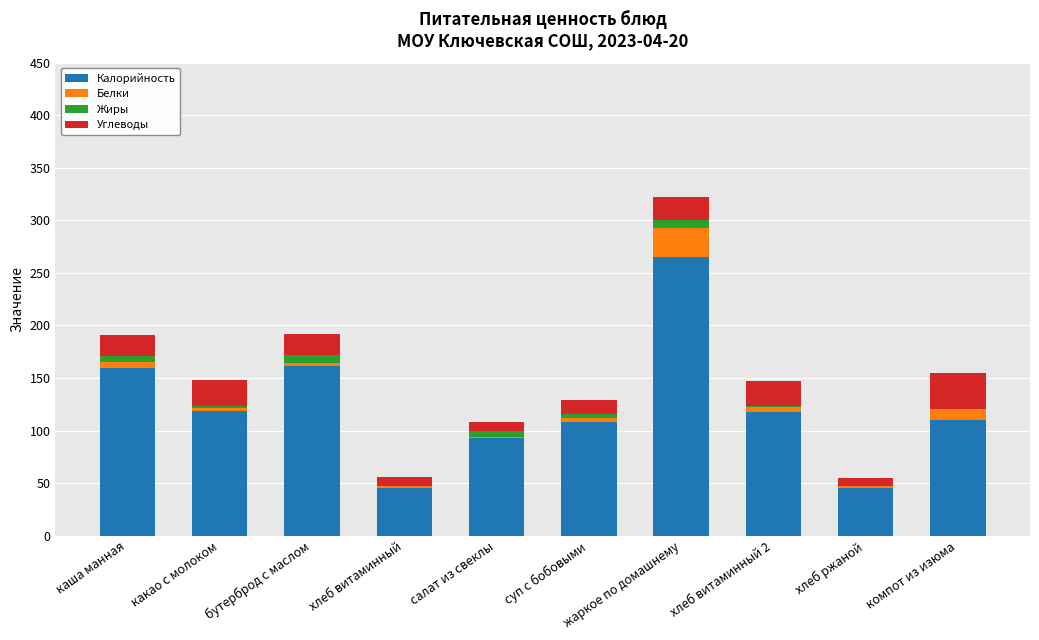

What is the maximum value for Калорийность?

265